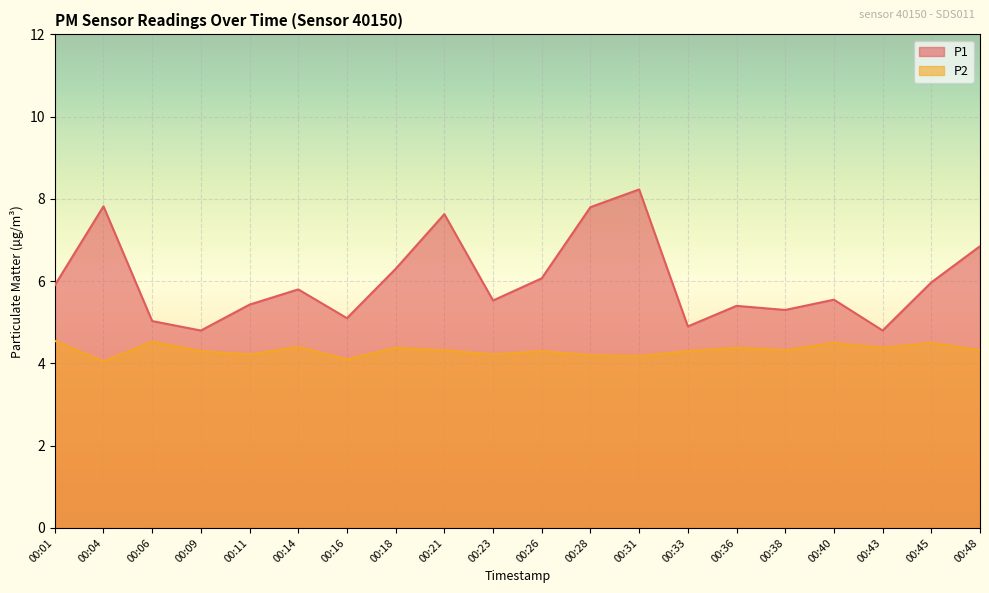

True or false: P2 and P1 cross at least once.

False